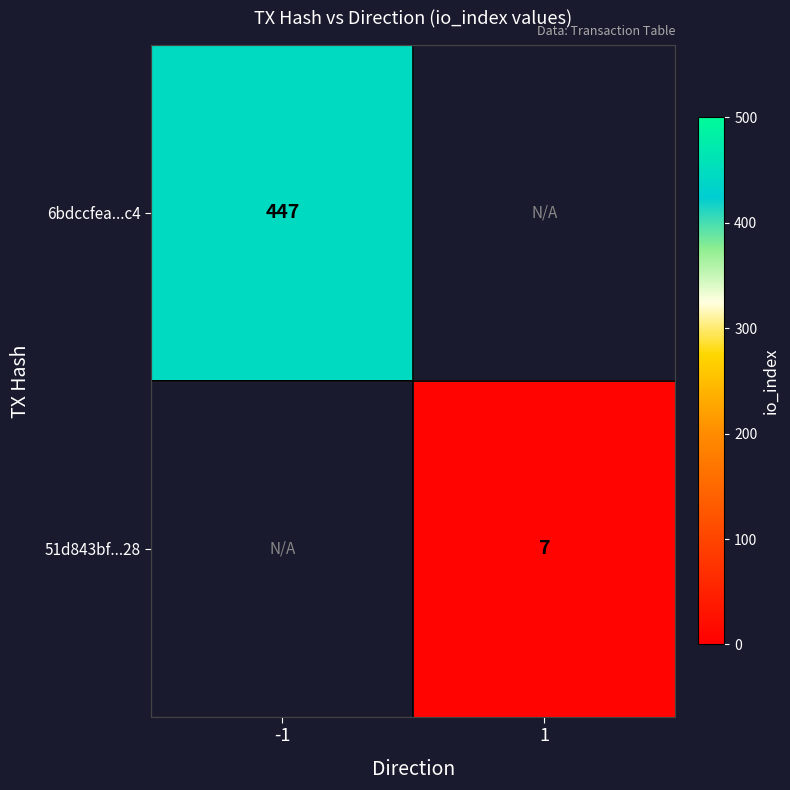

The 51d843bf...28 series shows 7 at 1. True or false?

True